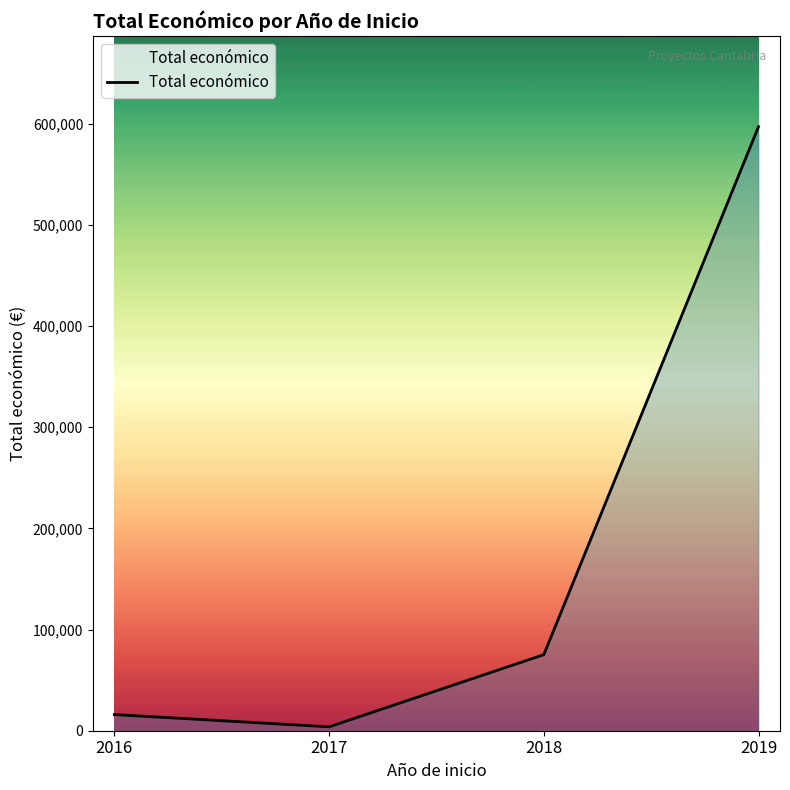

True or false: there are more than 2 points higher than both neighbors.

False